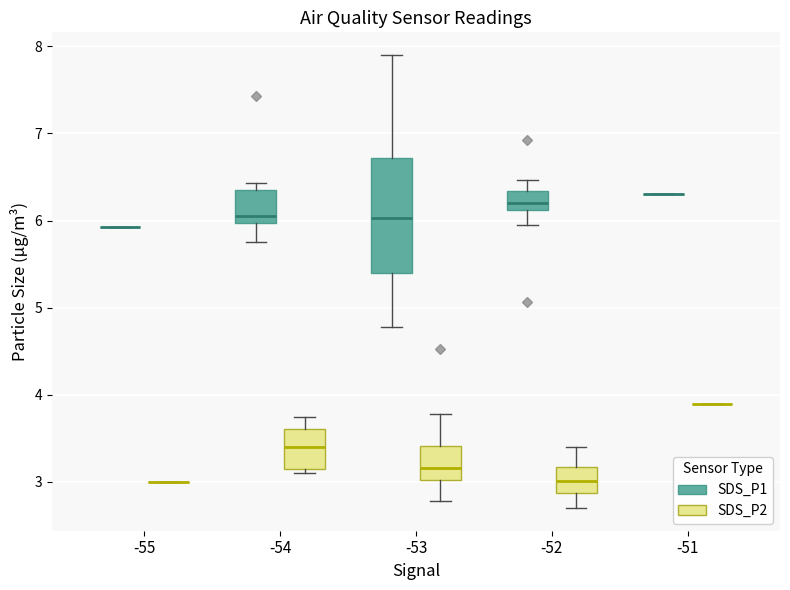

Reading left to right, read every box against the y-axis: the position of its median line, the range the box covers, and the ends of its whiskers. The values are not printed on the chart, so give them approximately, as read against the axis.

-55 (SDS_P1): box collapsed to a line at 5.9, whiskers 5.9 to 5.9
-55 (SDS_P2): box collapsed to a line at 3.0, whiskers 3.0 to 3.0
-54 (SDS_P1): median 6.1, box 6.0 to 6.4, whiskers 5.8 to 6.4 (just above the box's upper edge)
-54 (SDS_P2): median 3.4, box 3.2 to 3.6, whiskers 3.1 to 3.8
-53 (SDS_P1): median 6.0, box 5.4 to 6.7, whiskers 4.8 to 7.9
-53 (SDS_P2): median 3.2, box 3.0 to 3.4, whiskers 2.8 to 3.8
-52 (SDS_P1): median 6.2, box 6.1 to 6.3, whiskers 6.0 to 6.5
-52 (SDS_P2): median 3.0, box 2.9 to 3.2, whiskers 2.7 to 3.4
-51 (SDS_P1): box collapsed to a line at 6.3, whiskers 6.3 to 6.3
-51 (SDS_P2): box collapsed to a line at 3.9, whiskers 3.9 to 3.9